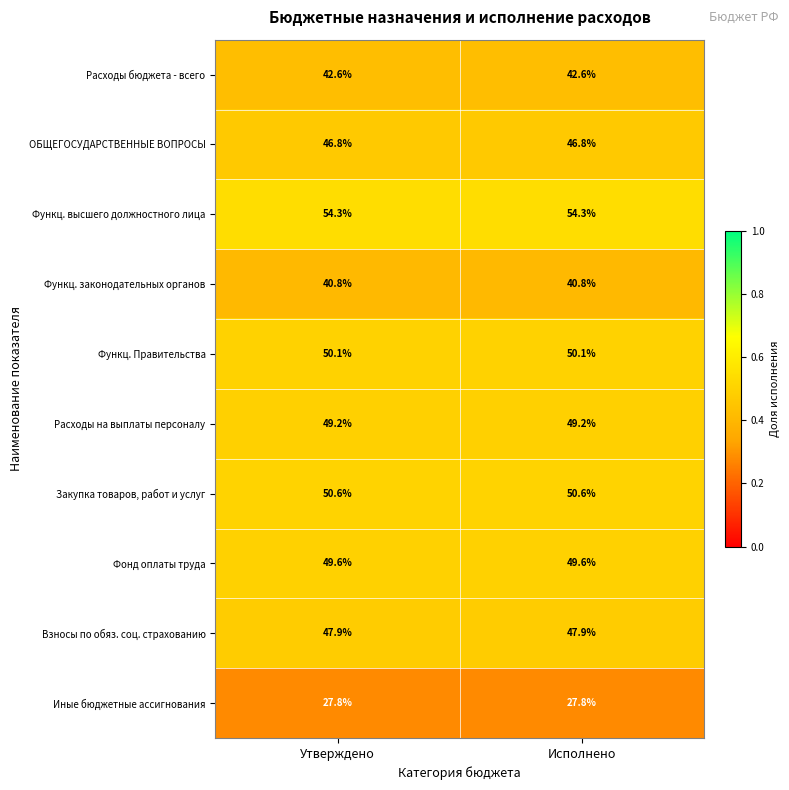

What is the spread (max minus min) of values at Исполнено?

26.5